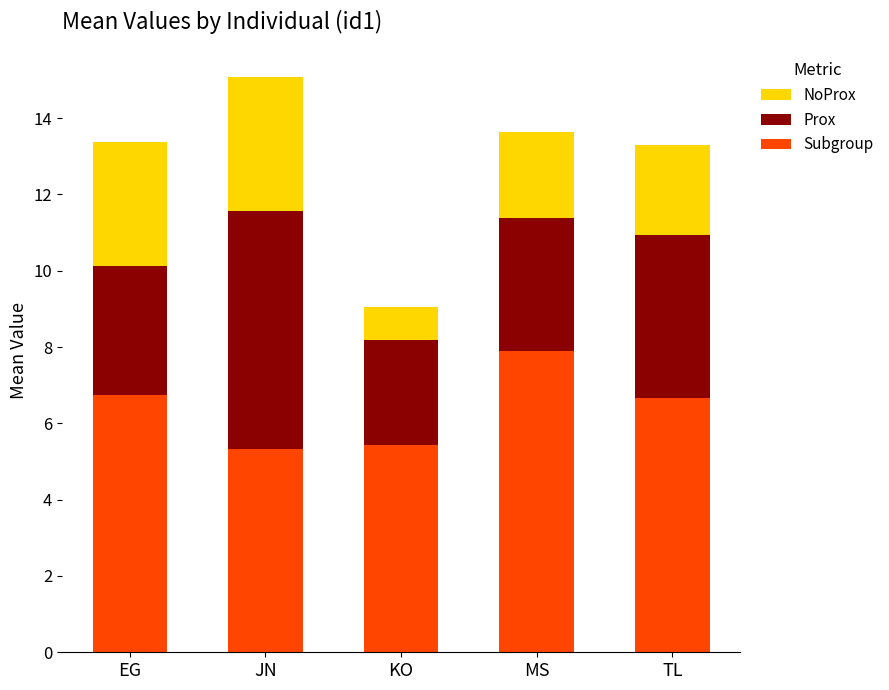

Reading left to right, what are the values for Subgroup?

EG=6.7	JN=5.3	KO=5.4	MS=7.9	TL=6.7